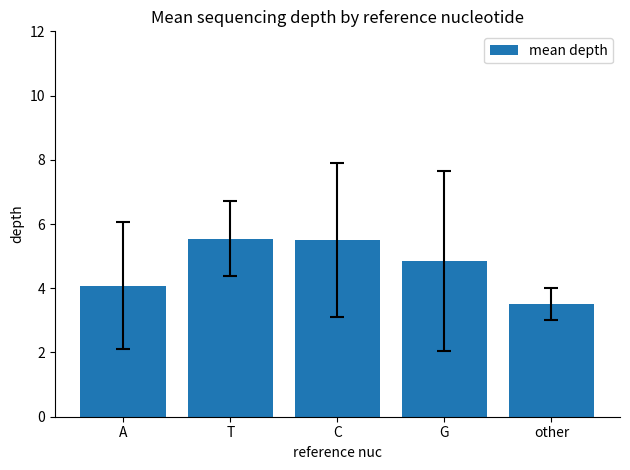

Are the bars horizontal?

No